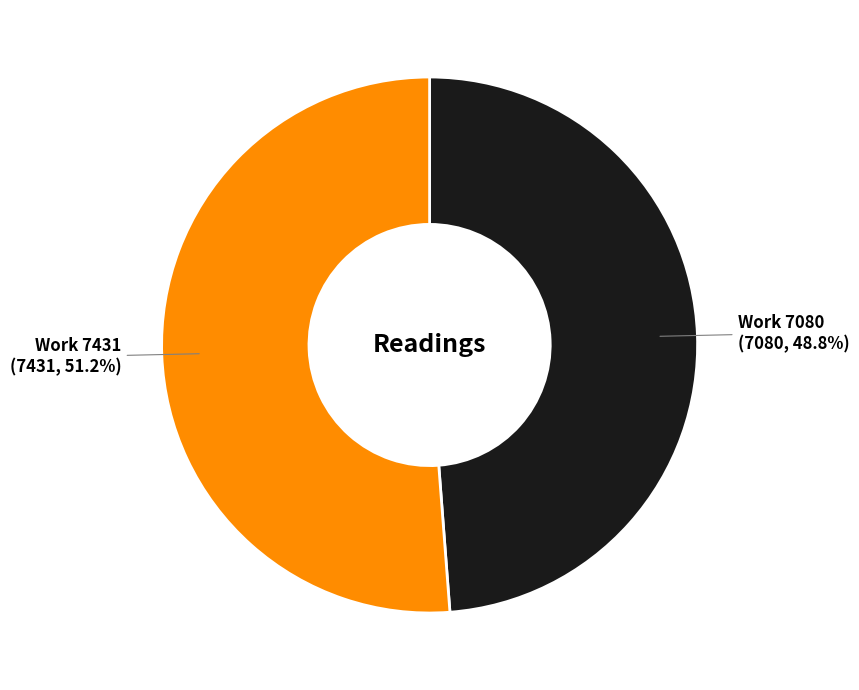

Is there any slice that represents more than half of the pie?

Yes